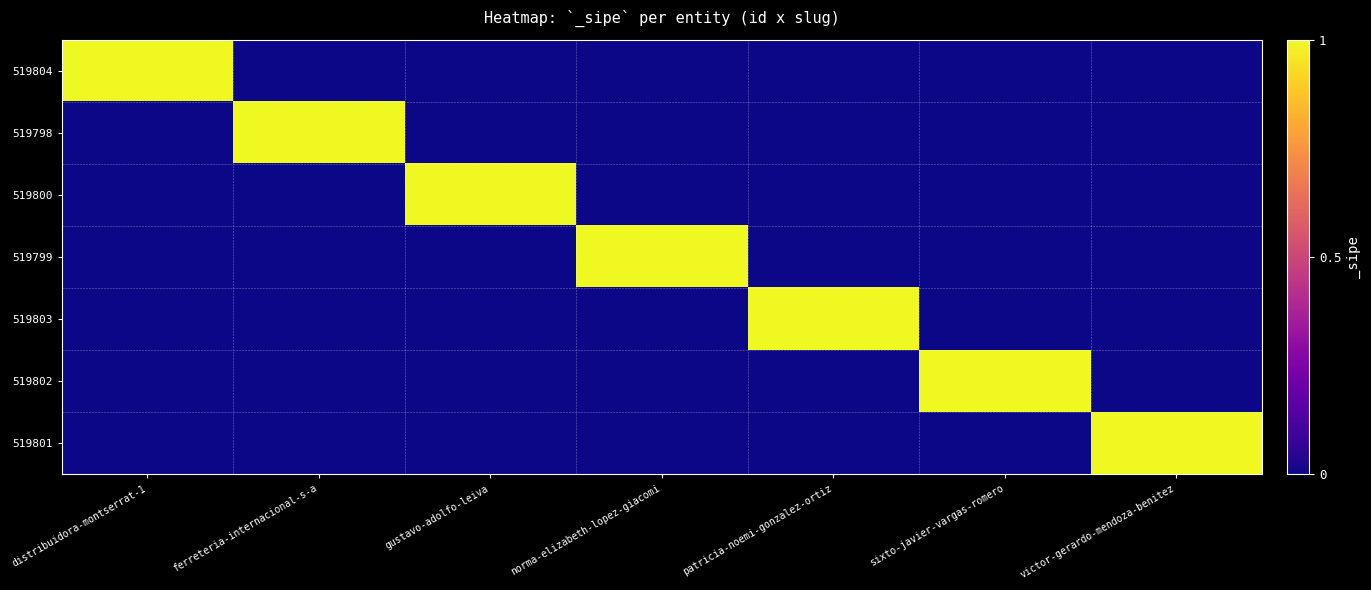

Reading right to left, transcribe all the data shown in this chart.

519804: victor-gerardo-mendoza-benitez=0	sixto-javier-vargas-romero=0	patricia-noemi-gonzalez-ortiz=0	norma-elizabeth-lopez-giacomi=0	gustavo-adolfo-leiva=0	ferreteria-internacional-s-a=0	distribuidora-montserrat-1=1
519798: victor-gerardo-mendoza-benitez=0	sixto-javier-vargas-romero=0	patricia-noemi-gonzalez-ortiz=0	norma-elizabeth-lopez-giacomi=0	gustavo-adolfo-leiva=0	ferreteria-internacional-s-a=1	distribuidora-montserrat-1=0
519800: victor-gerardo-mendoza-benitez=0	sixto-javier-vargas-romero=0	patricia-noemi-gonzalez-ortiz=0	norma-elizabeth-lopez-giacomi=0	gustavo-adolfo-leiva=1	ferreteria-internacional-s-a=0	distribuidora-montserrat-1=0
519799: victor-gerardo-mendoza-benitez=0	sixto-javier-vargas-romero=0	patricia-noemi-gonzalez-ortiz=0	norma-elizabeth-lopez-giacomi=1	gustavo-adolfo-leiva=0	ferreteria-internacional-s-a=0	distribuidora-montserrat-1=0
519803: victor-gerardo-mendoza-benitez=0	sixto-javier-vargas-romero=0	patricia-noemi-gonzalez-ortiz=1	norma-elizabeth-lopez-giacomi=0	gustavo-adolfo-leiva=0	ferreteria-internacional-s-a=0	distribuidora-montserrat-1=0
519802: victor-gerardo-mendoza-benitez=0	sixto-javier-vargas-romero=1	patricia-noemi-gonzalez-ortiz=0	norma-elizabeth-lopez-giacomi=0	gustavo-adolfo-leiva=0	ferreteria-internacional-s-a=0	distribuidora-montserrat-1=0
519801: victor-gerardo-mendoza-benitez=1	sixto-javier-vargas-romero=0	patricia-noemi-gonzalez-ortiz=0	norma-elizabeth-lopez-giacomi=0	gustavo-adolfo-leiva=0	ferreteria-internacional-s-a=0	distribuidora-montserrat-1=0